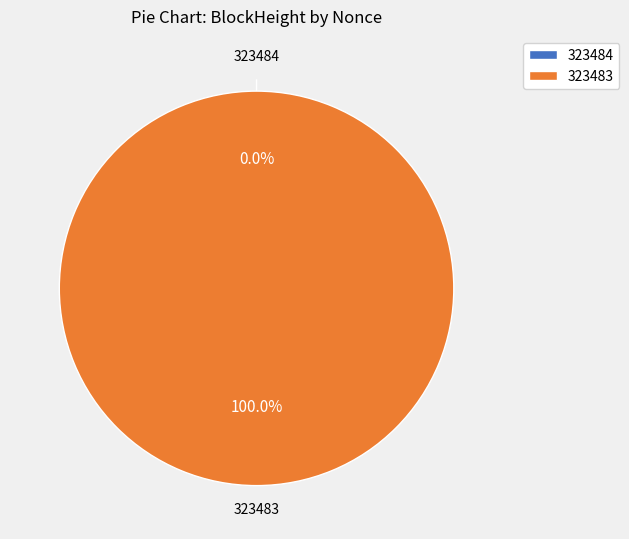

Do 323484 and 323483 together represent more than half of the pie?

Yes